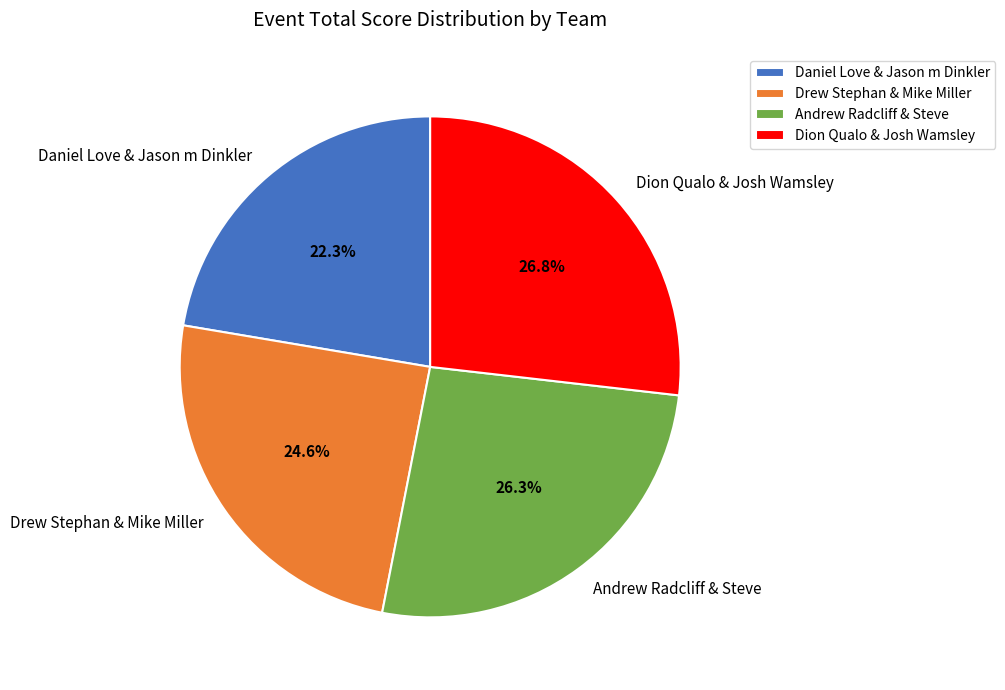

To the nearest percent, what portion does Drew Stephan & Mike Miller represent?

25%